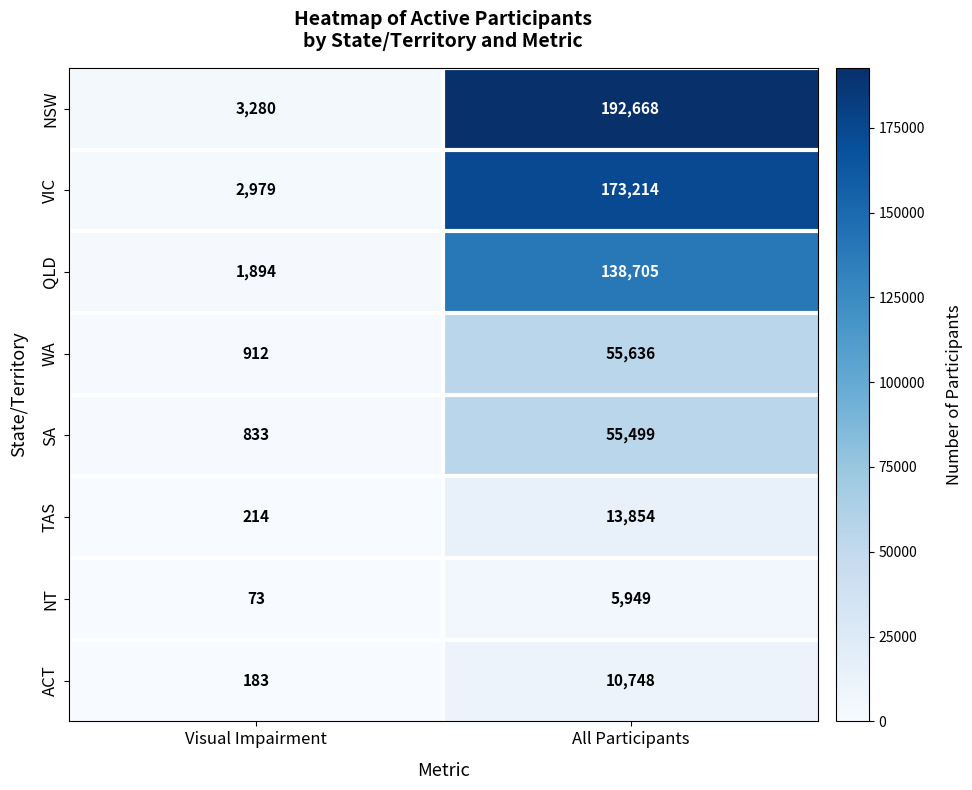

What is the total value across all series at All Participants?

646273